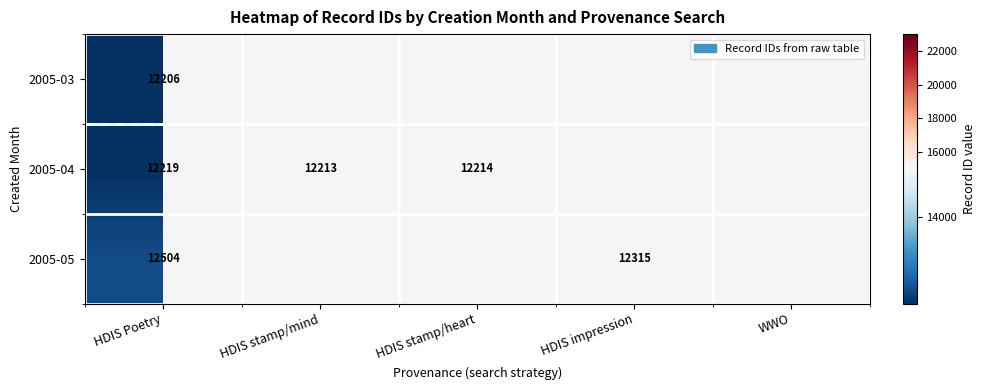

What is the greatest value displayed?

12504.0